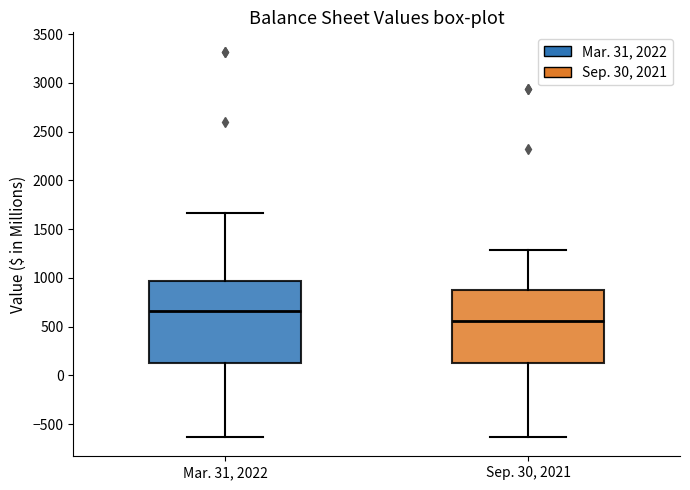

Where does the lower whisker of the box for Mar. 31, 2022 end on the y-axis? The values are not printed on the chart, so give them approximately, as read against the axis.

-650